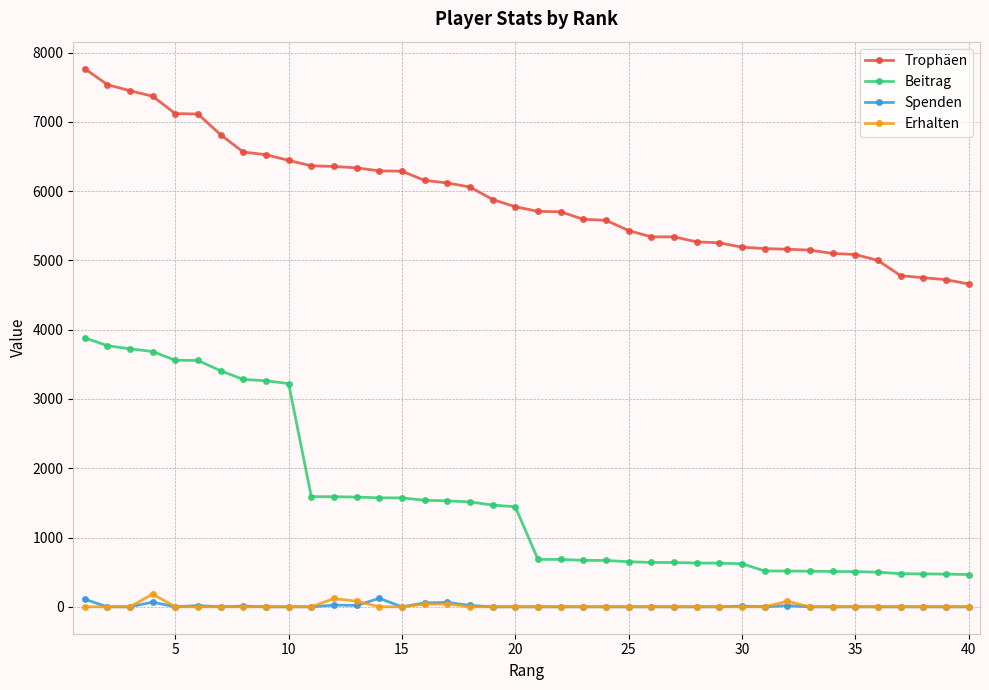

True or false: Trophäen and Spenden cross at least once.

False